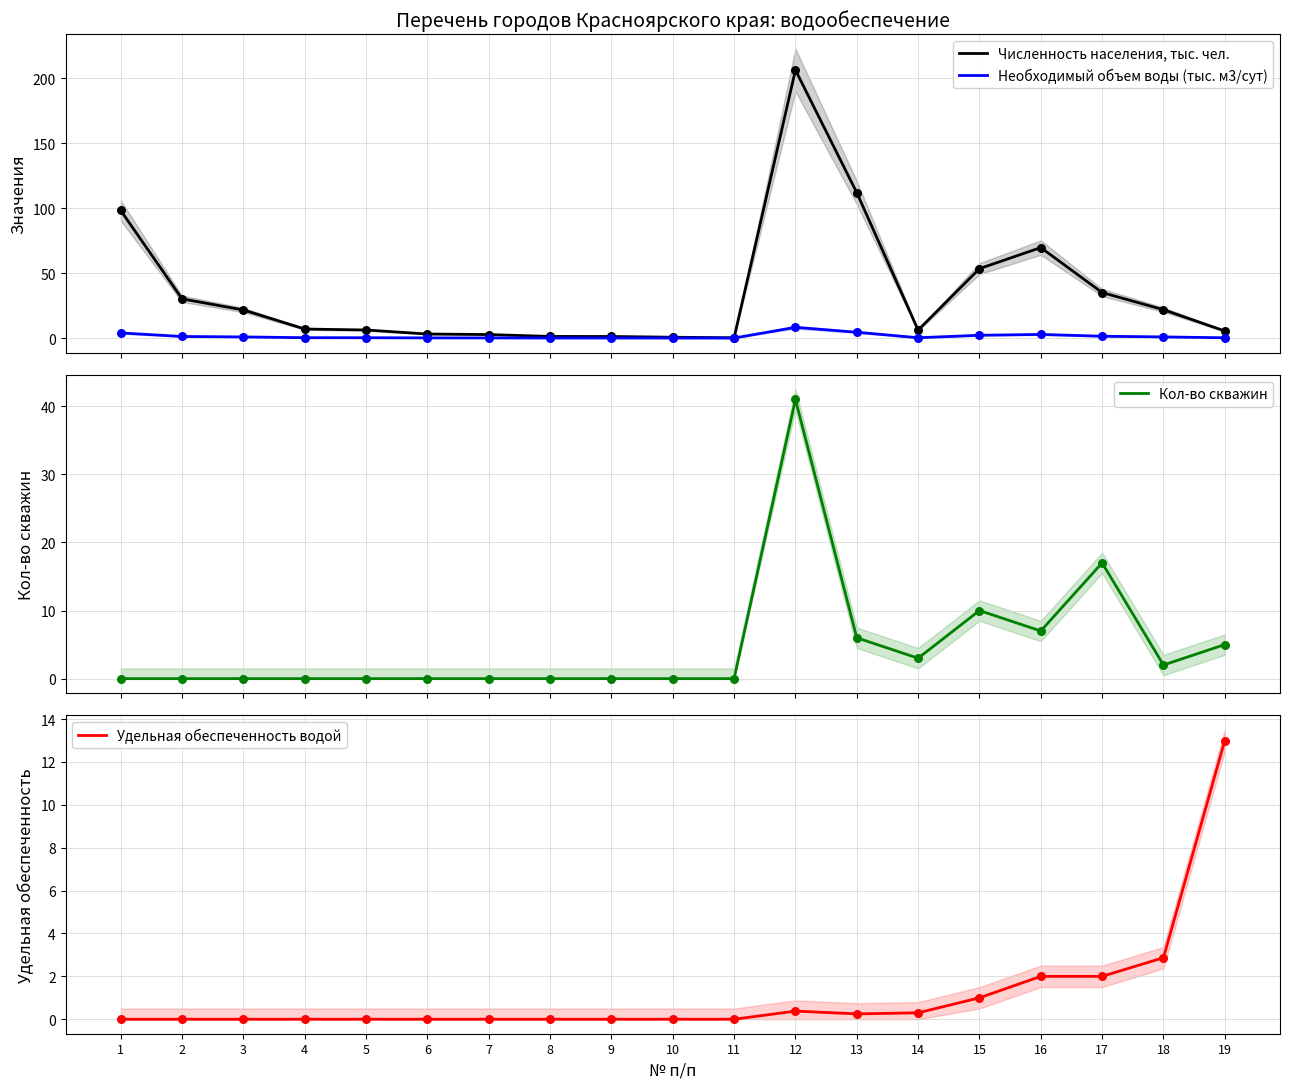

Which series contains the highest Y value?

Численность населения, тыс. чел.